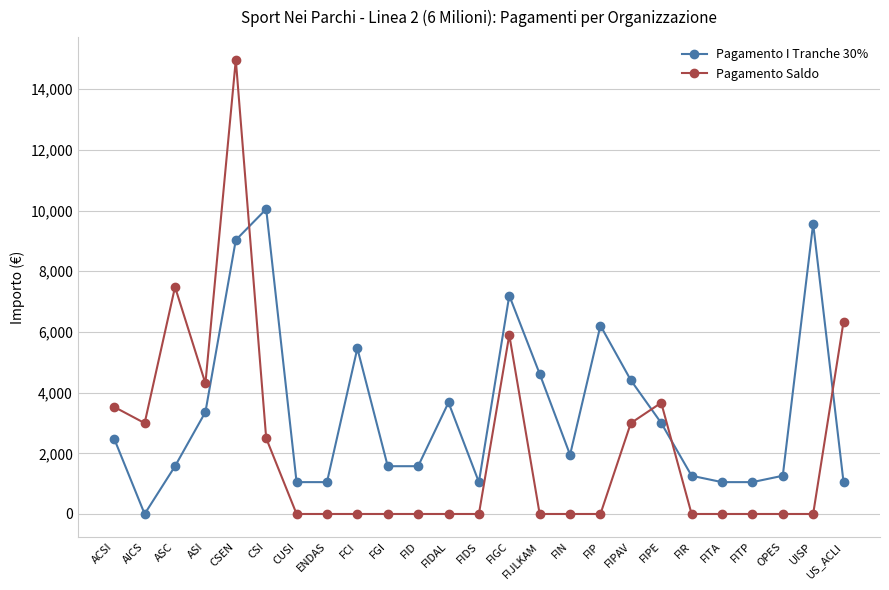

Does the chart display data point markers on the line(s)?

Yes